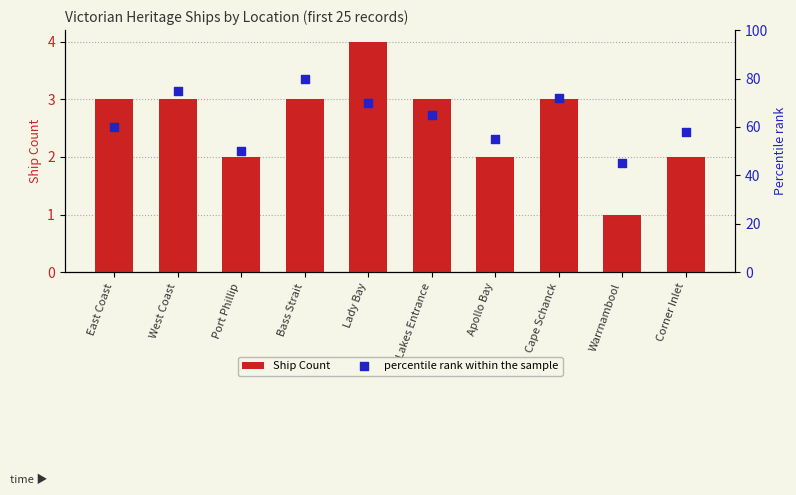

What are all the series names shown in the legend?

Ship Count, percentile rank within the sample